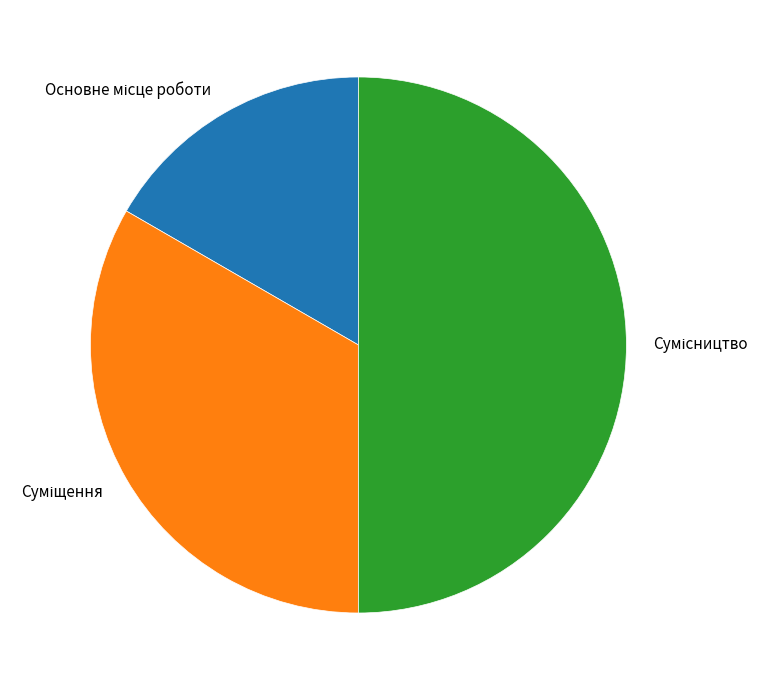

Which slice is the largest?

Сумісництво